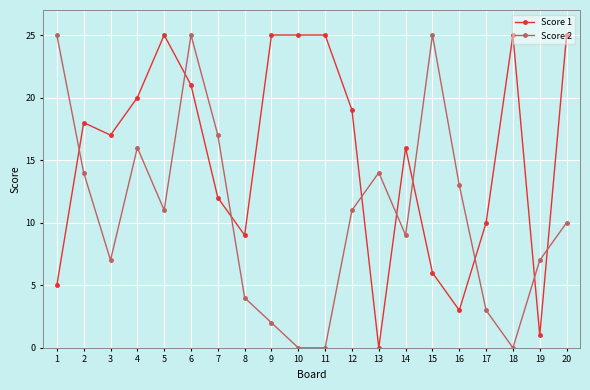

What is the value of the Score 1 point at the 17th from the left?

10